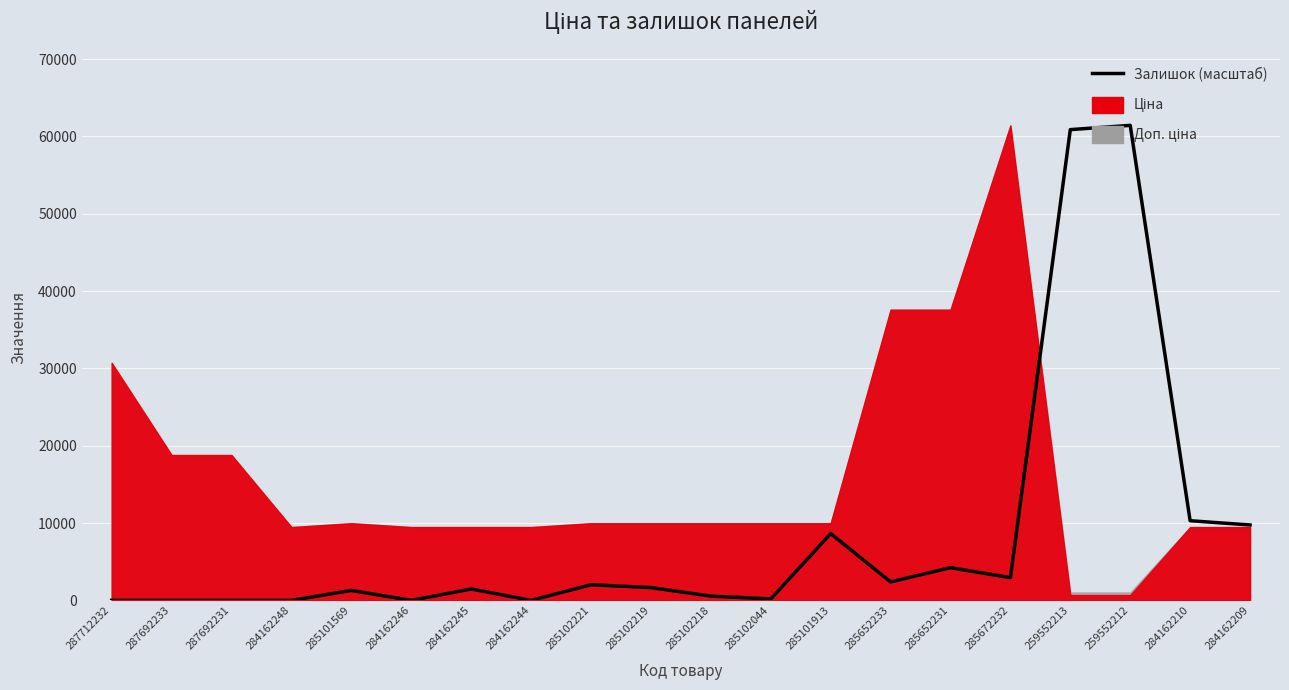

What position from the left is 284162246?

6